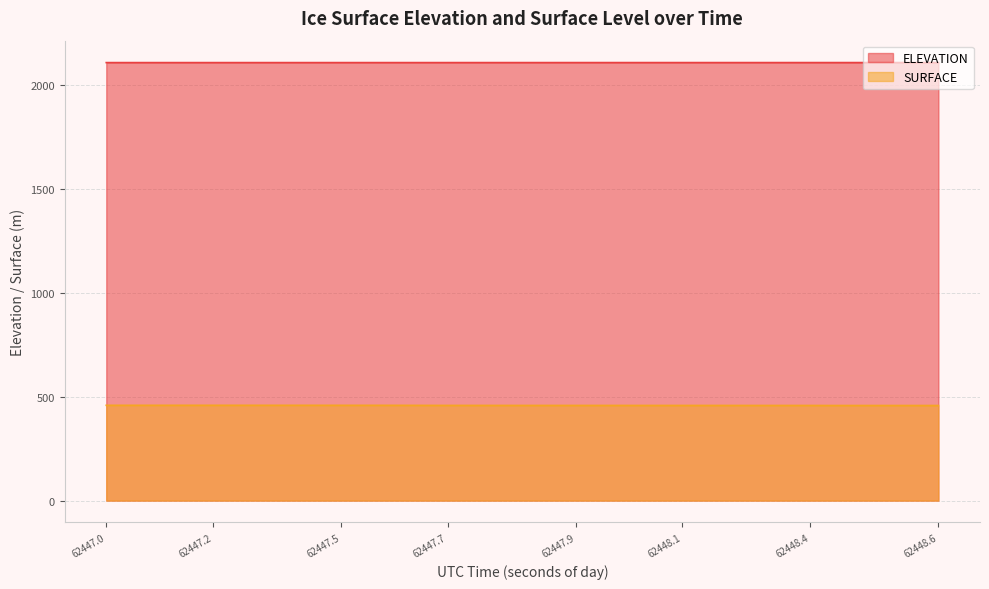

What is the sum of all SURFACE values?

18313.2